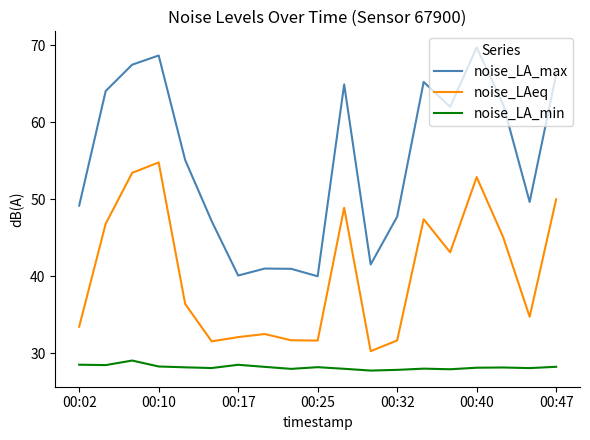

What is the minimum value for noise_LA_min?

27.8